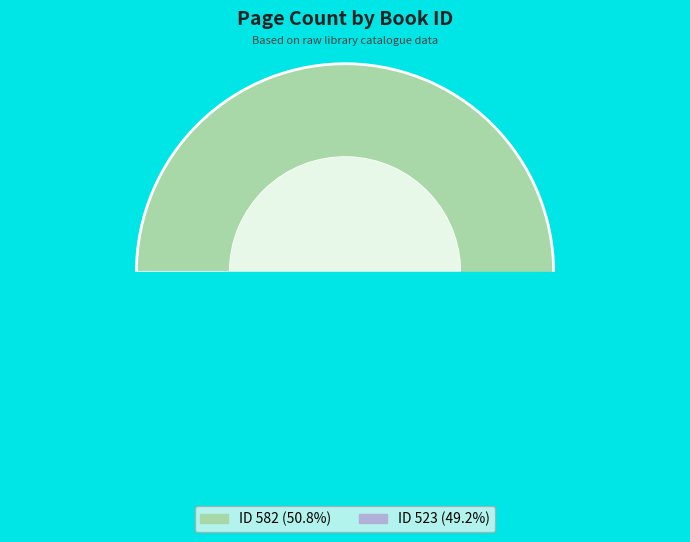

Is there any slice that represents more than half of the pie?

Yes